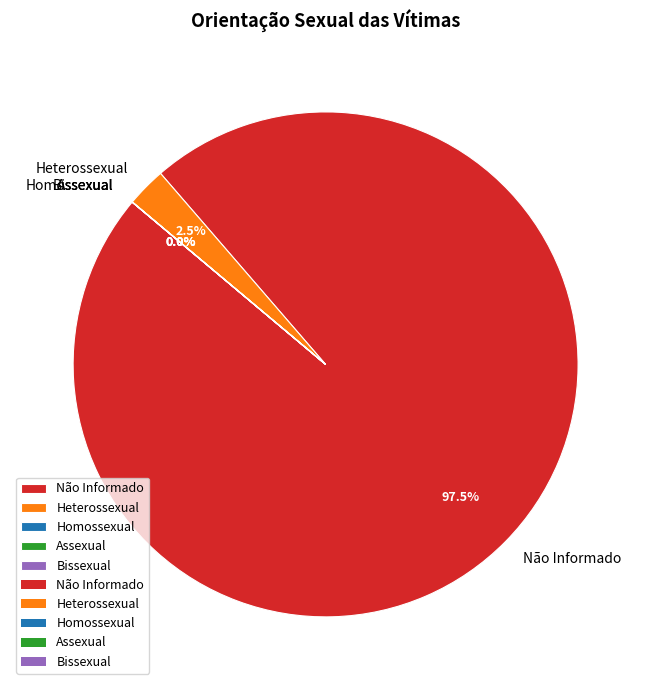

To the nearest percent, what is the average slice percentage?

20%